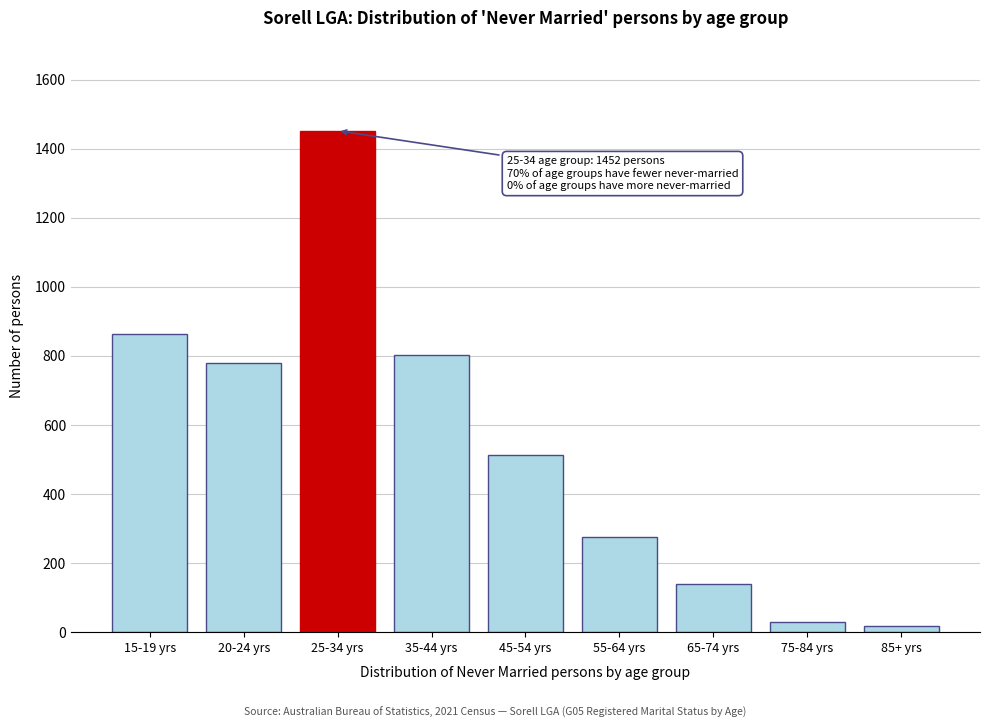

Reading right to left, extract all data points from this chart.

18	29	140	276	512	803	1452	778	862